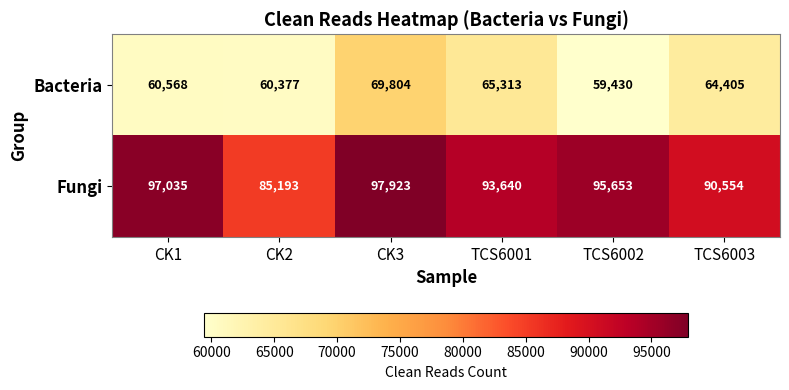

What is the maximum value shown in the chart?

97923